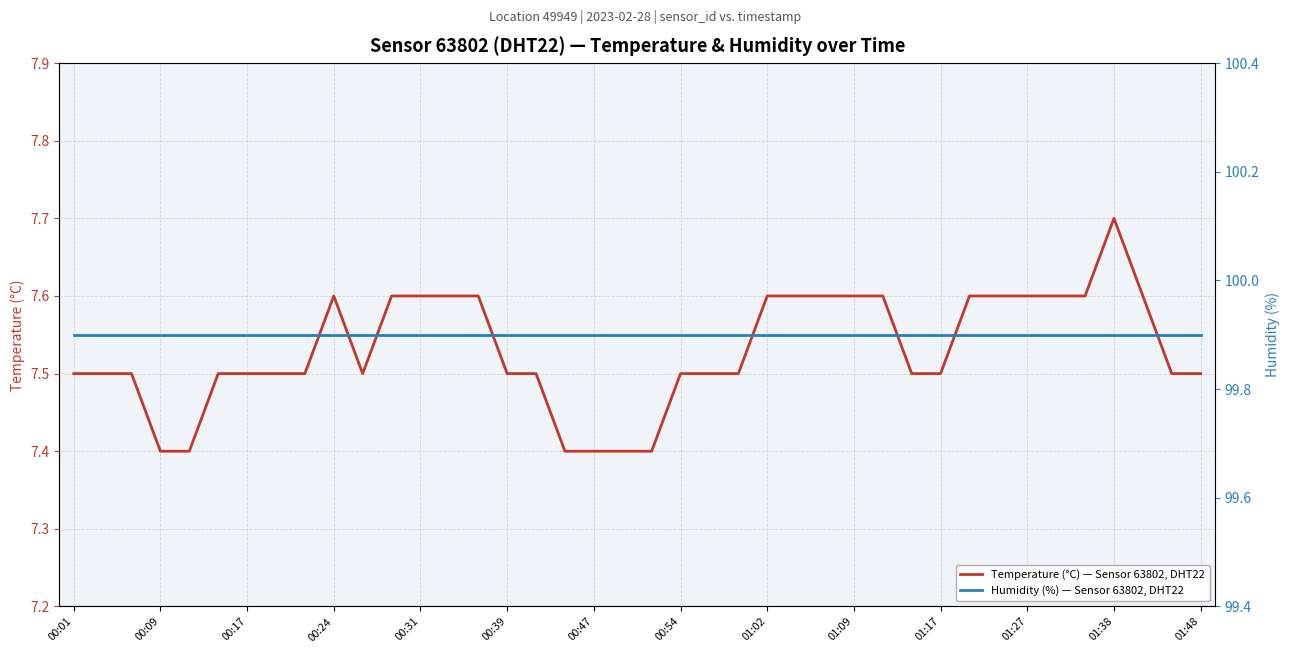

True or false: Temperature (°C) — Sensor 63802, DHT22 has a value of 4.5 at 00:24.

False